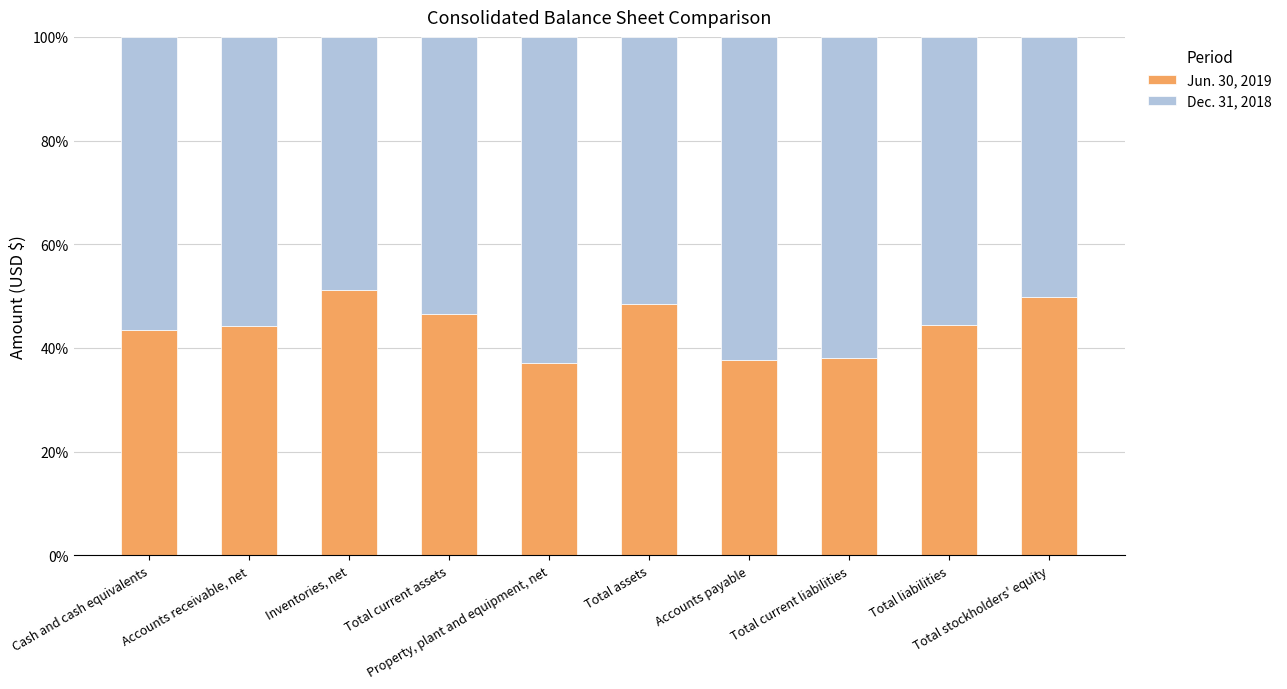

Count the number of categories in the chart.

10